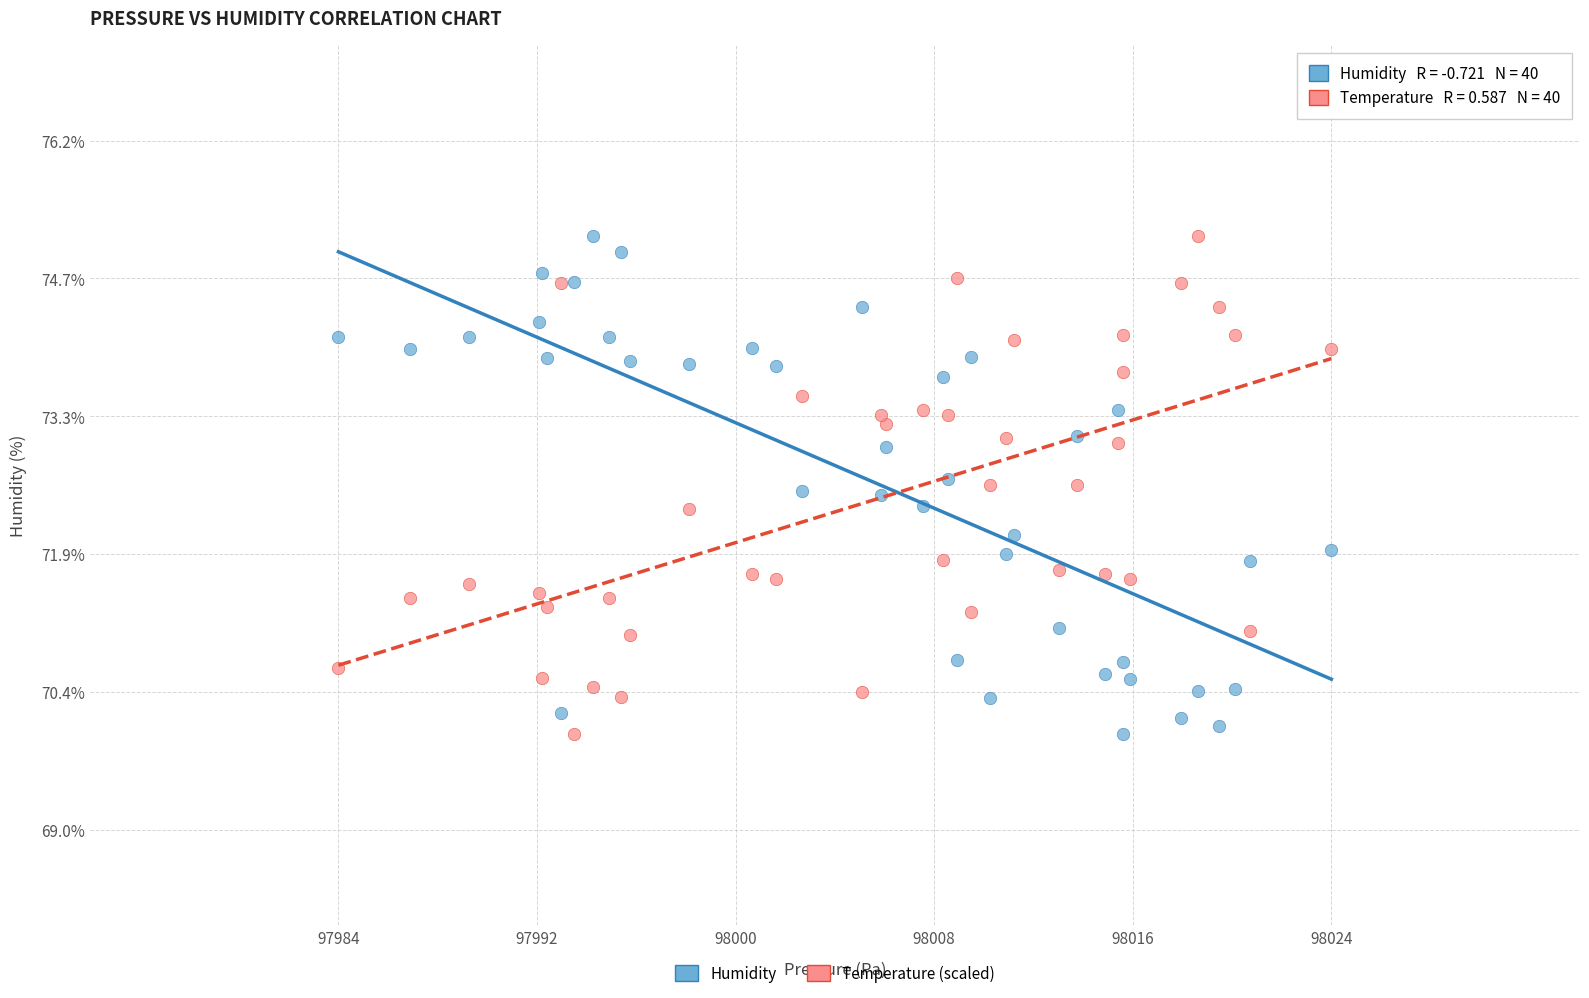

What is the X range (max minus min) for the scatter plot?

39.9